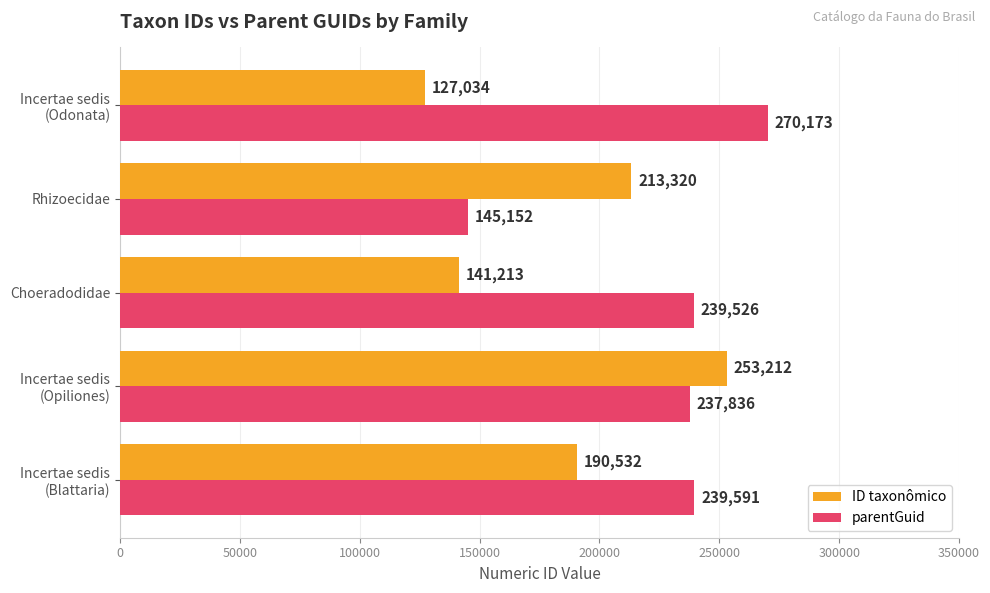

What is the difference between the second highest and second lowest values in the parentGuid series?

1755